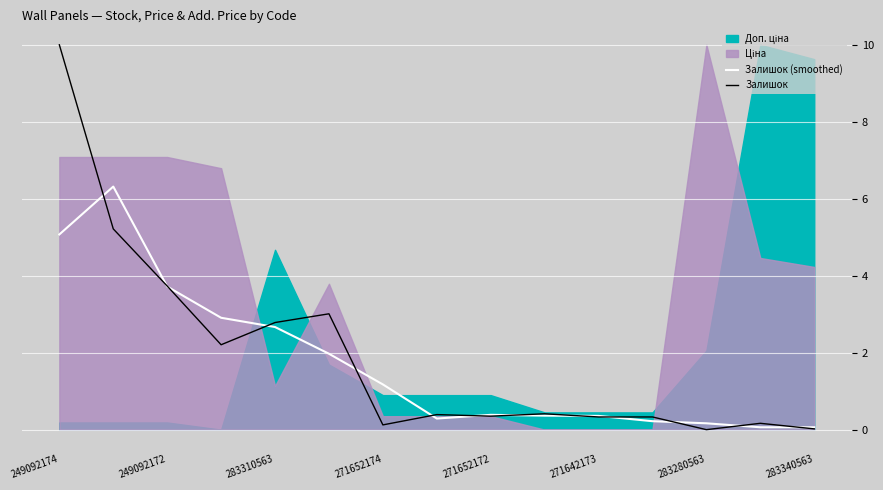

What is the highest value of the Залишок (smoothed) series?

6.3